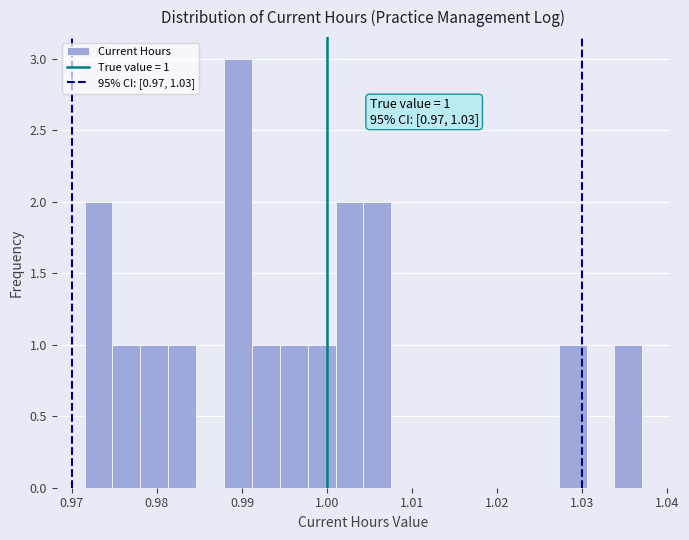

Read against the x-axis, roughly where is the centre of the tallest bar?

0.990